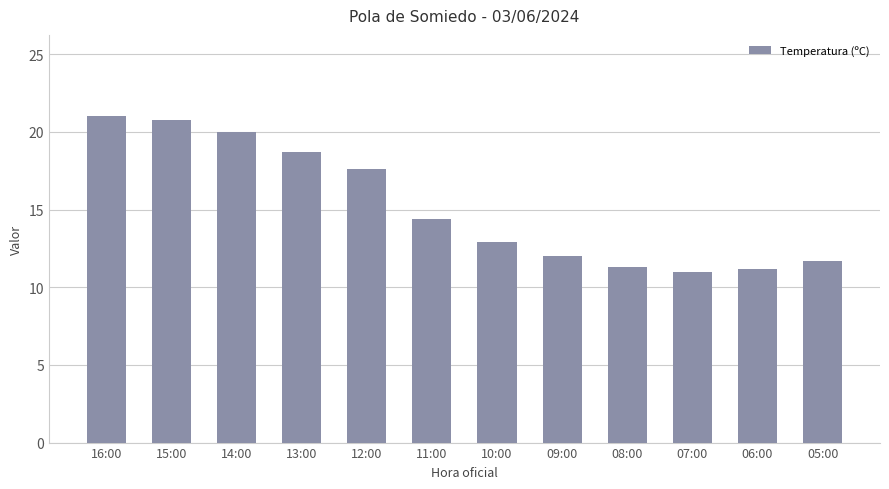

What is the approximate value at 09:00?

12.0